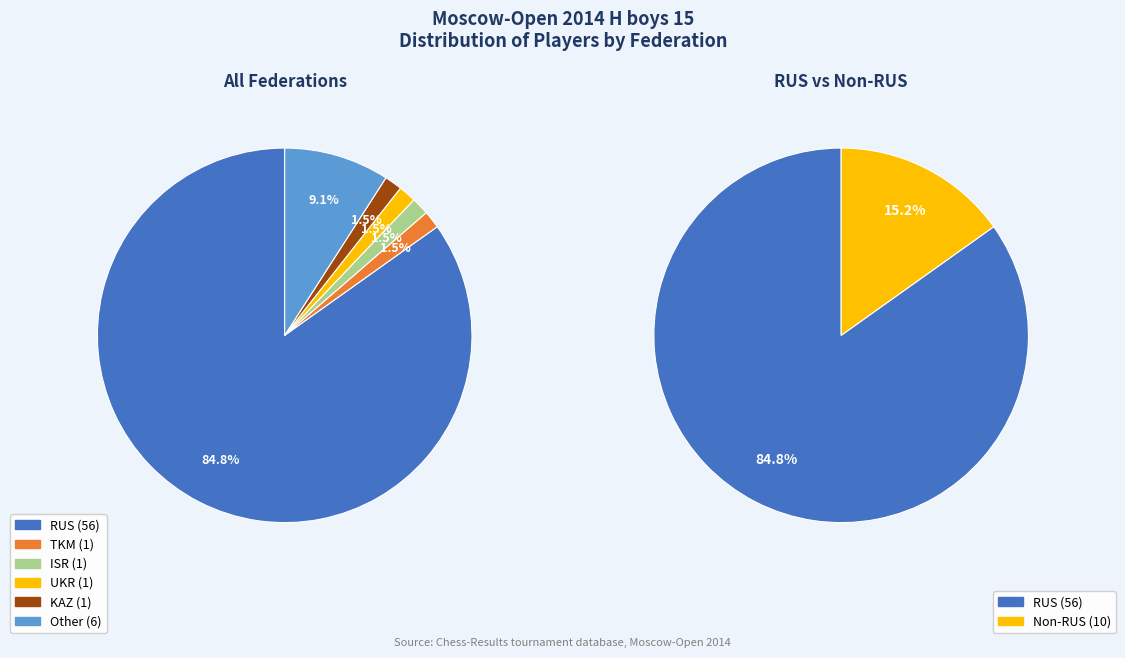

Approximately how many times larger is the value at Other compared to RUS?

0.1